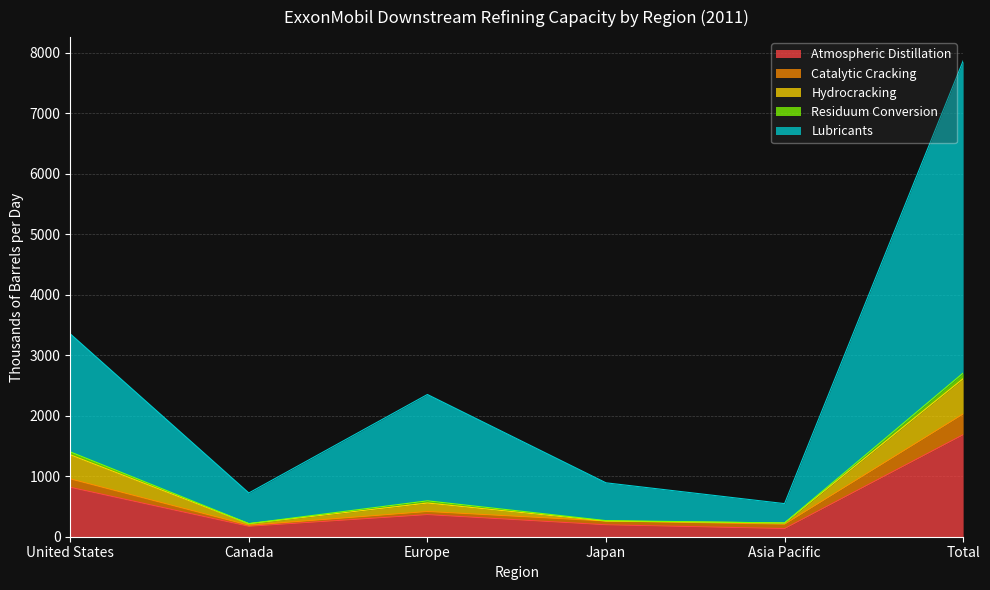

At which label is Hydrocracking closest to 1461?

United States